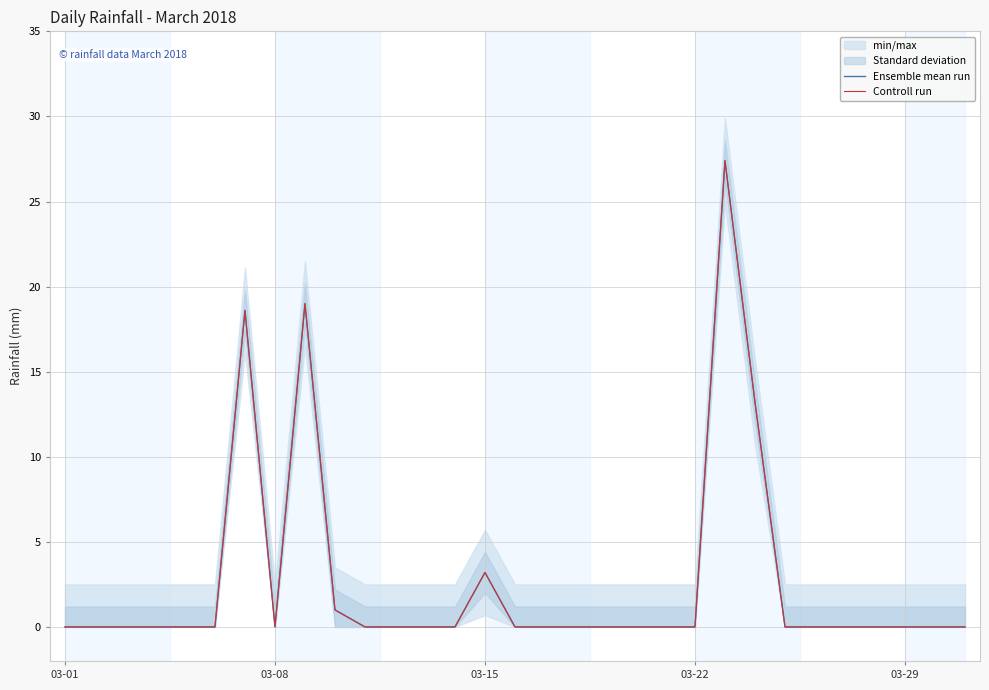

Rank the series at 30 from highest to lowest value.

Ensemble mean run, Controll run